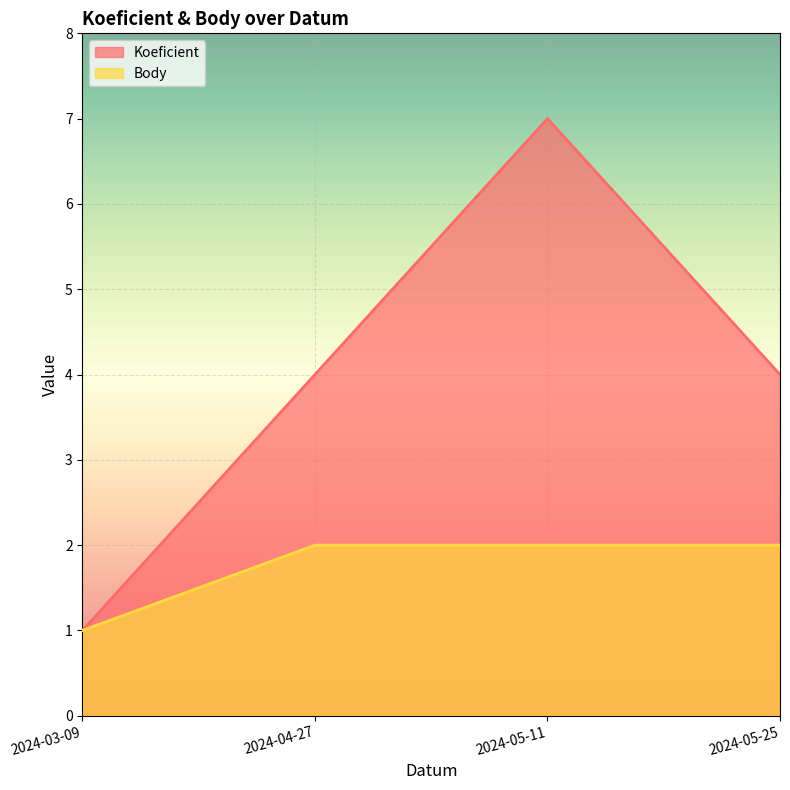

How many data points in Koeficient are above 4?

1